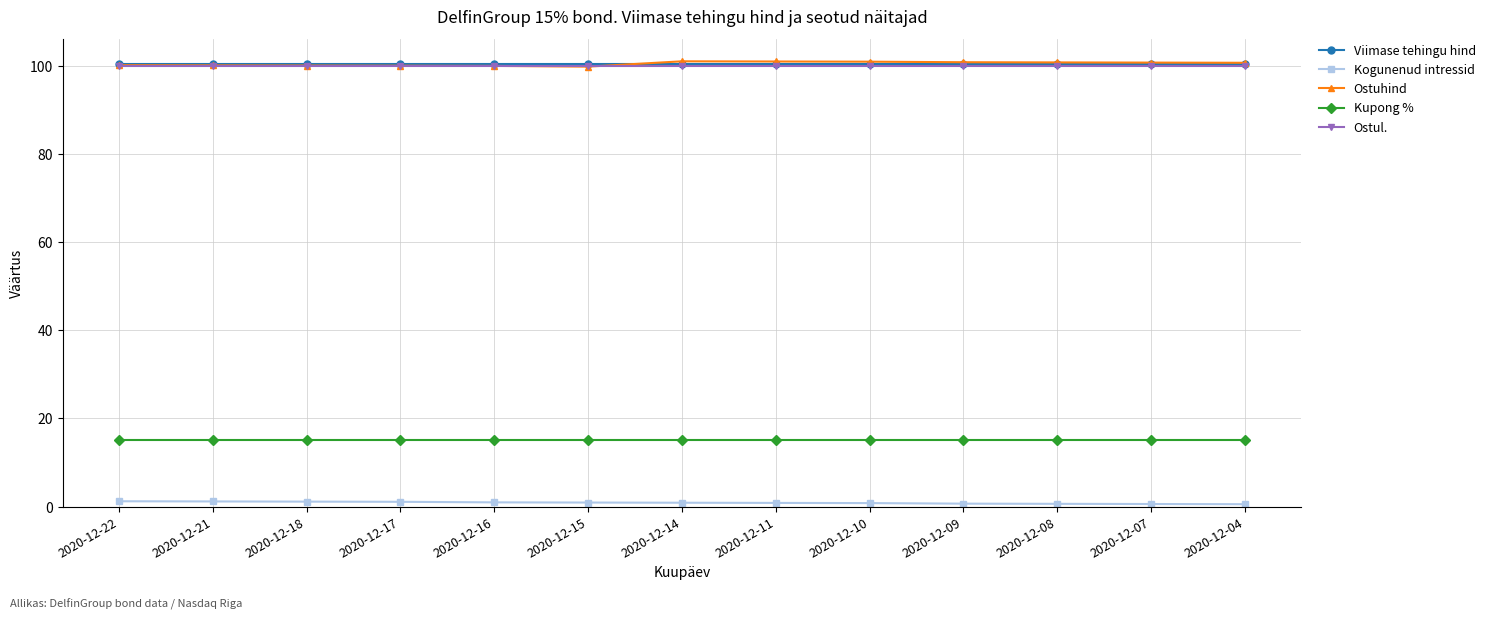

What is the difference between the second highest and minimum values in the Kogunenud intressid series?

0.6